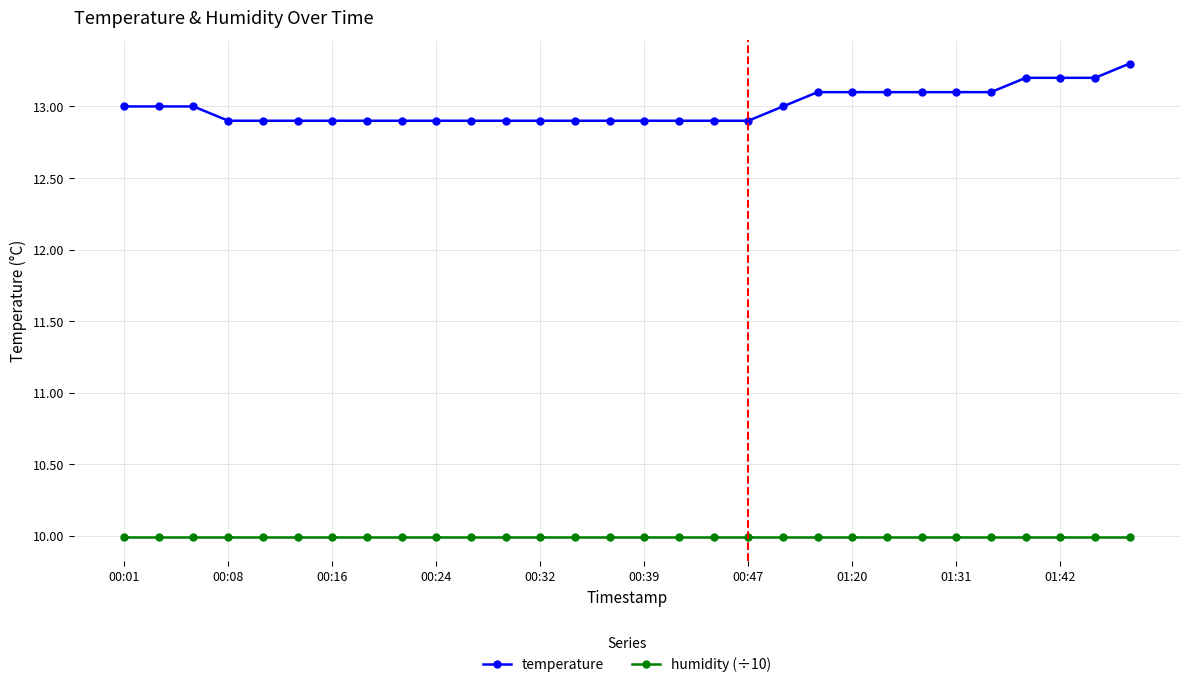

How many categories are shown in the chart?

30